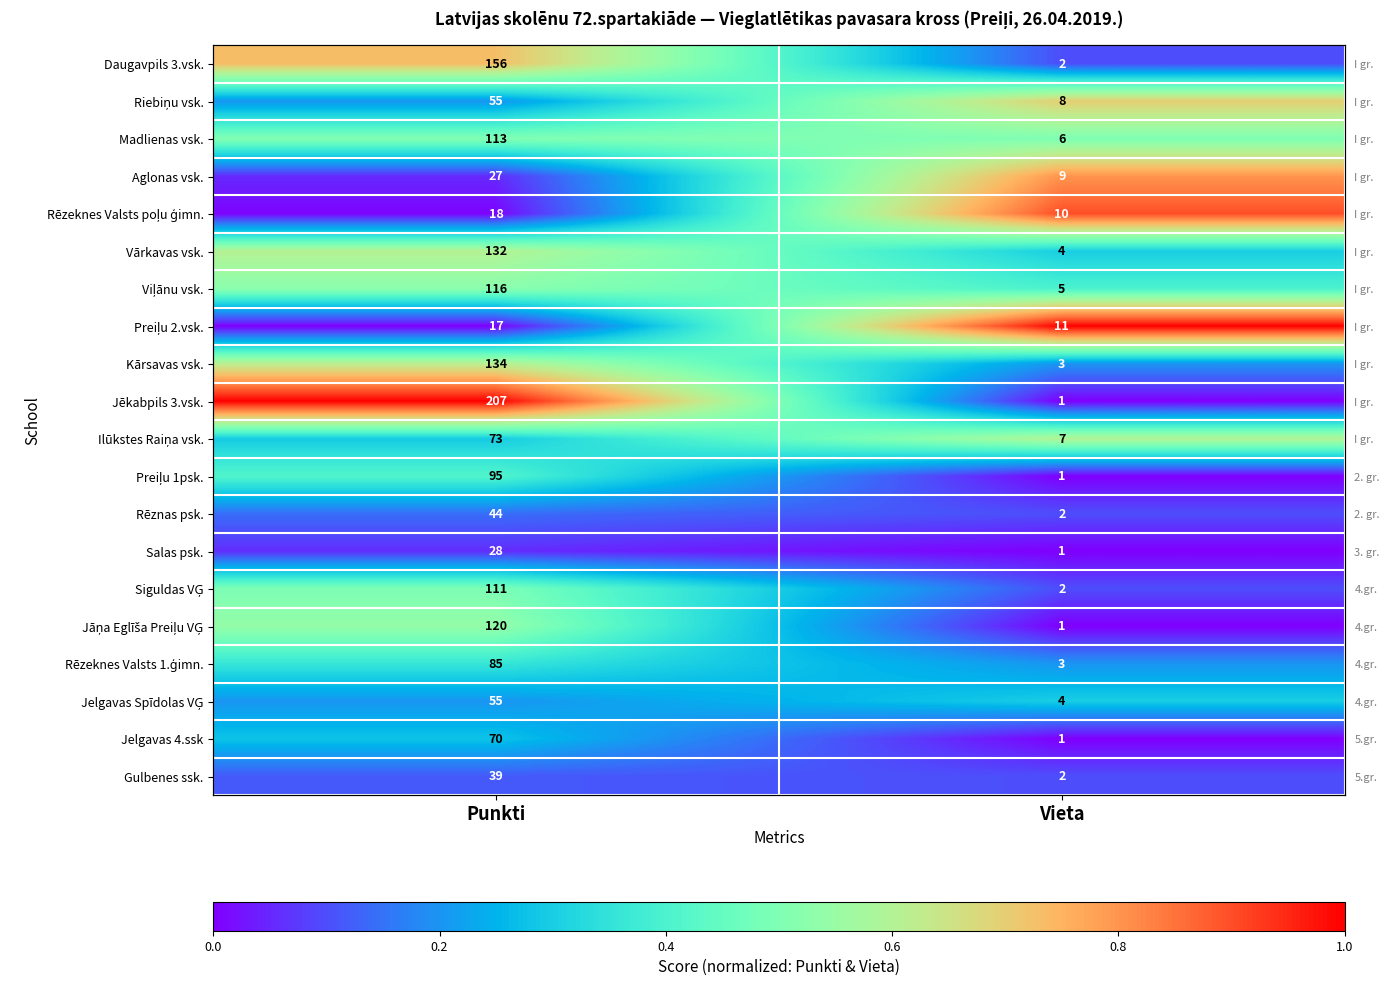

At how many categories does at least one series exceed 0?

2